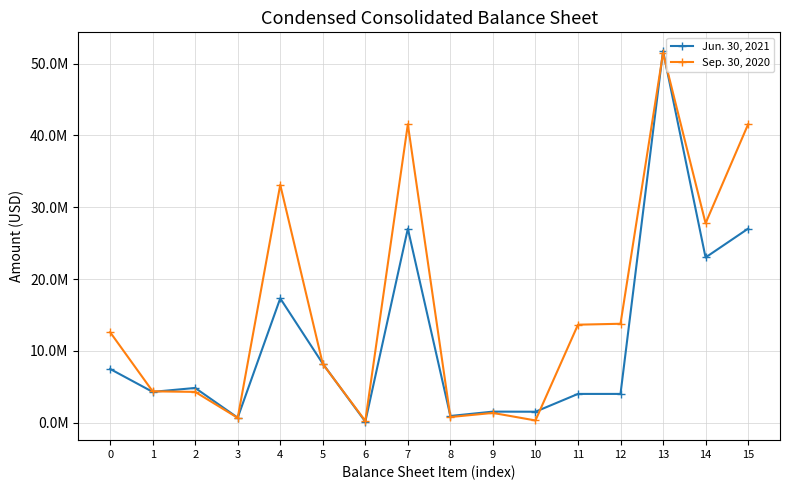

At which label is Jun. 30, 2021 closest to 25961189?

7